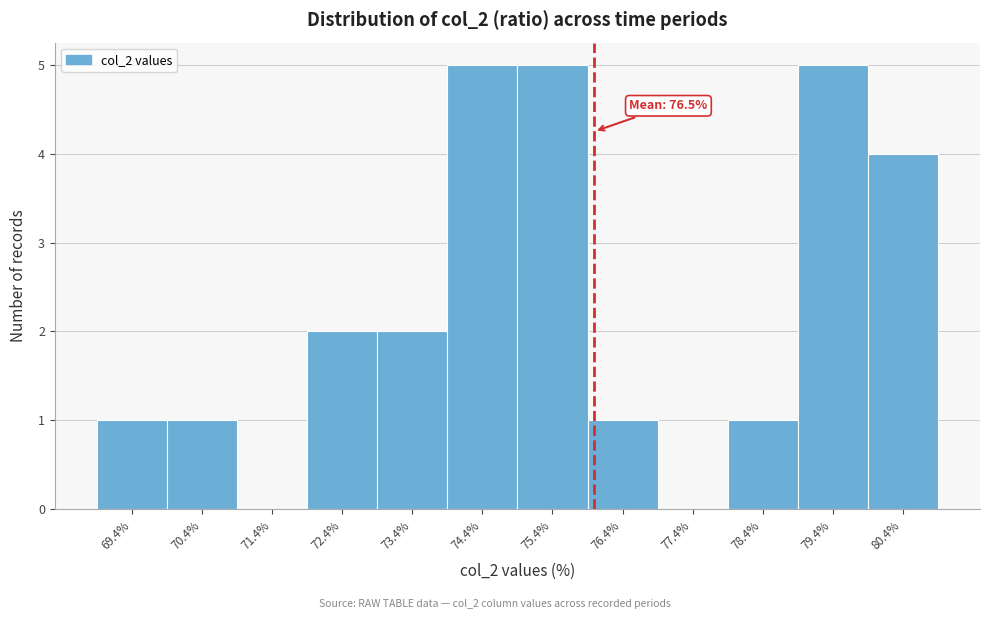

Reading left to right, transcribe all the data shown in this chart.

69.4%=1	70.4%=1	71.4%=0	72.4%=2	73.4%=2	74.4%=5	75.4%=5	76.4%=1	77.4%=0	78.4%=1	79.4%=5	80.4%=4